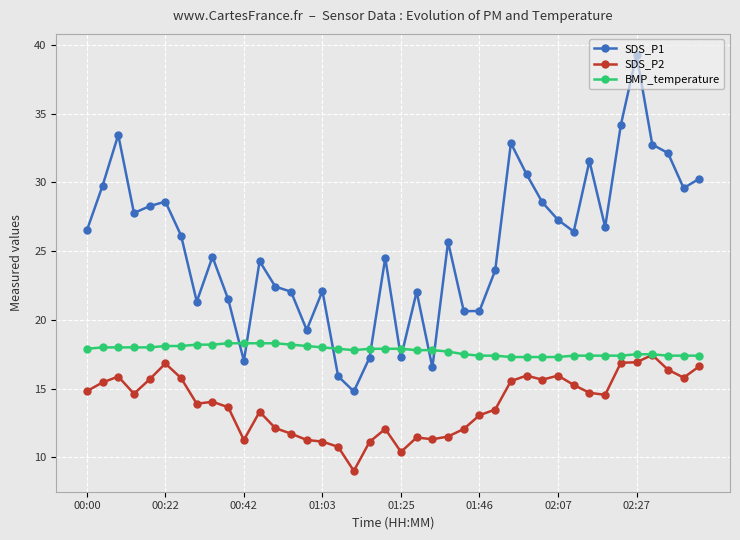

Which series has the largest total across all categories?

SDS_P1